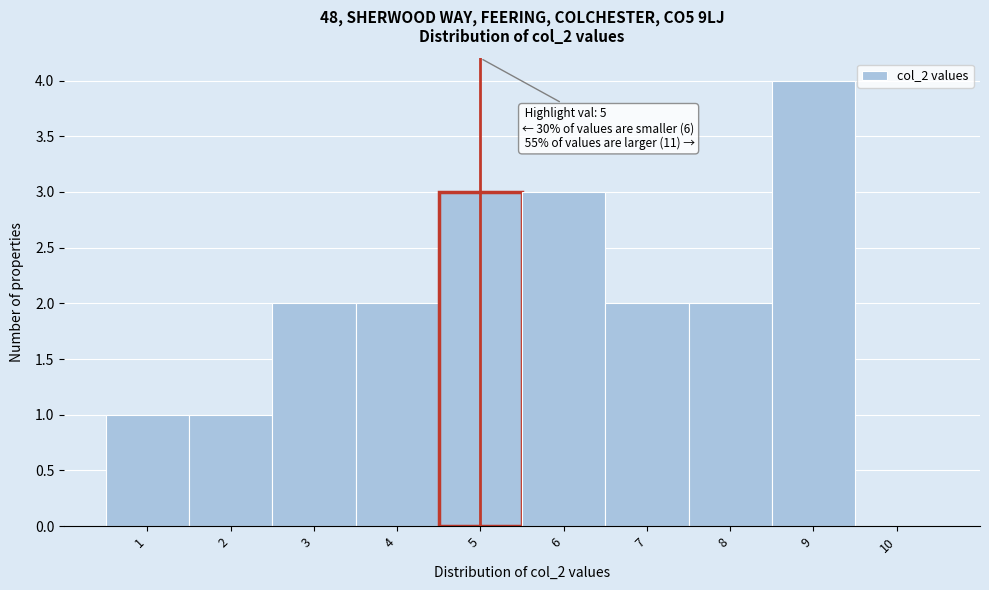

Which range on the x-axis has the tallest bar?

8.5 to 9.5